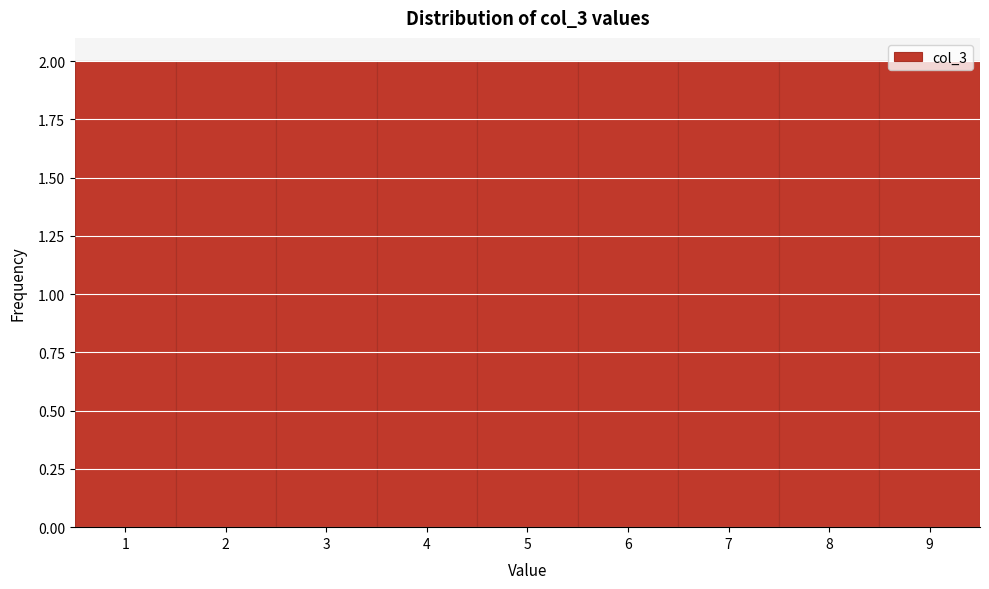

Reading left to right, list every bar in this chart as the range it spans on the x-axis followed by its height. The values are not printed on the chart, so give them approximately, as read against the axis.

0.5 to 1.5: 2
1.5 to 2.5: 2
2.5 to 3.5: 2
3.5 to 4.5: 2
4.5 to 5.5: 2
5.5 to 6.5: 2
6.5 to 7.5: 2
7.5 to 8.5: 2
8.5 to 9.5: 2